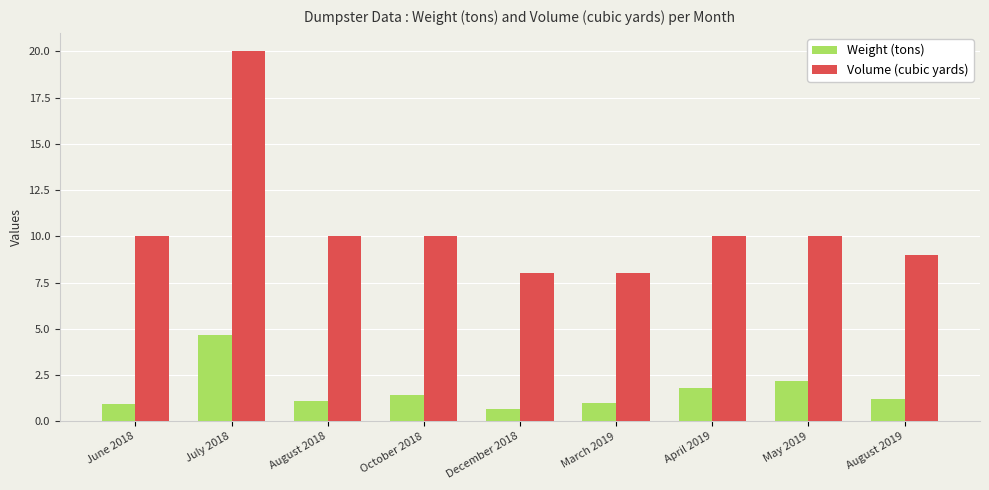

Count the number of data series in this chart.

2